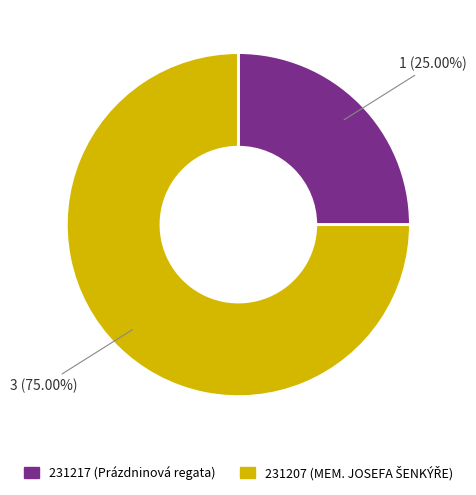

To the nearest percent, what is the difference between the 231207 and 231217 slice percentages?

50%